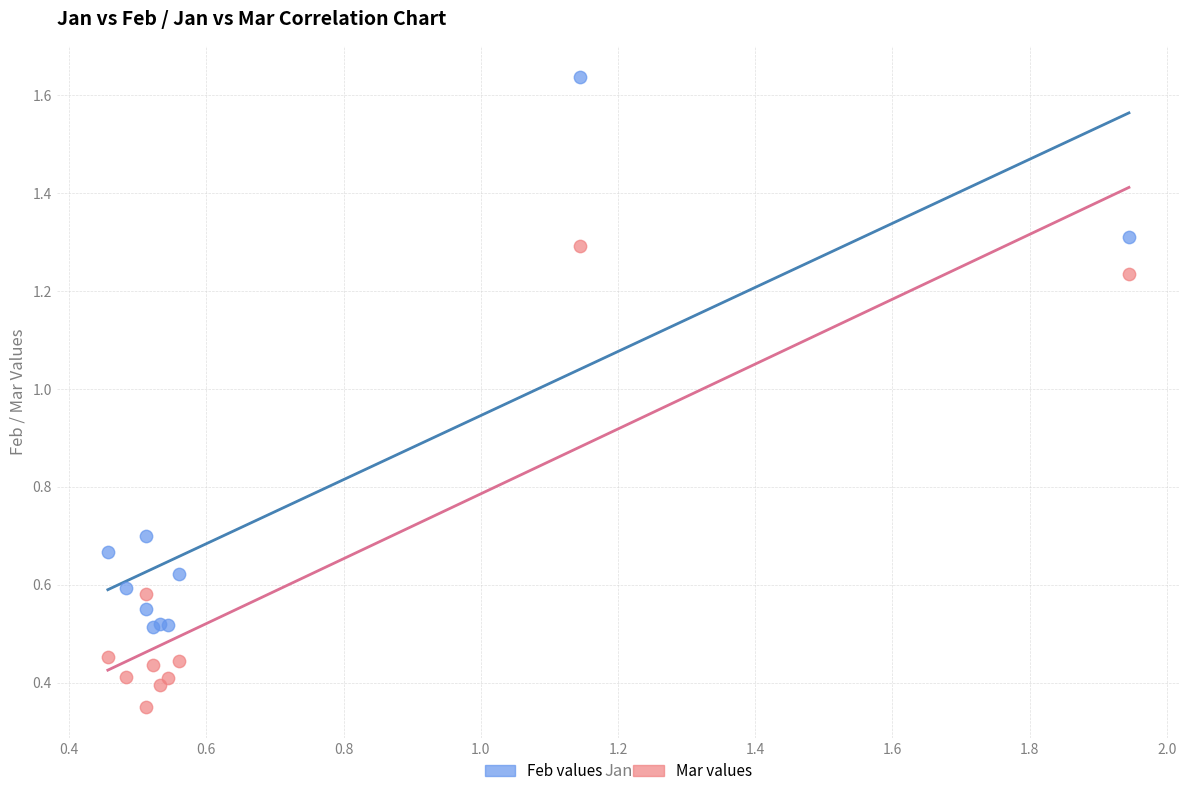

Which series has the largest Y range (max minus min)?

Feb values